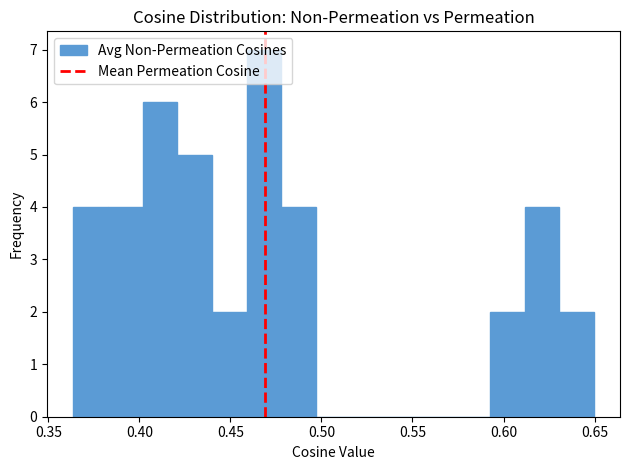

Around what value on the x-axis is the tallest bar? Give the approximate position of its centre, as read against the axis.

0.470